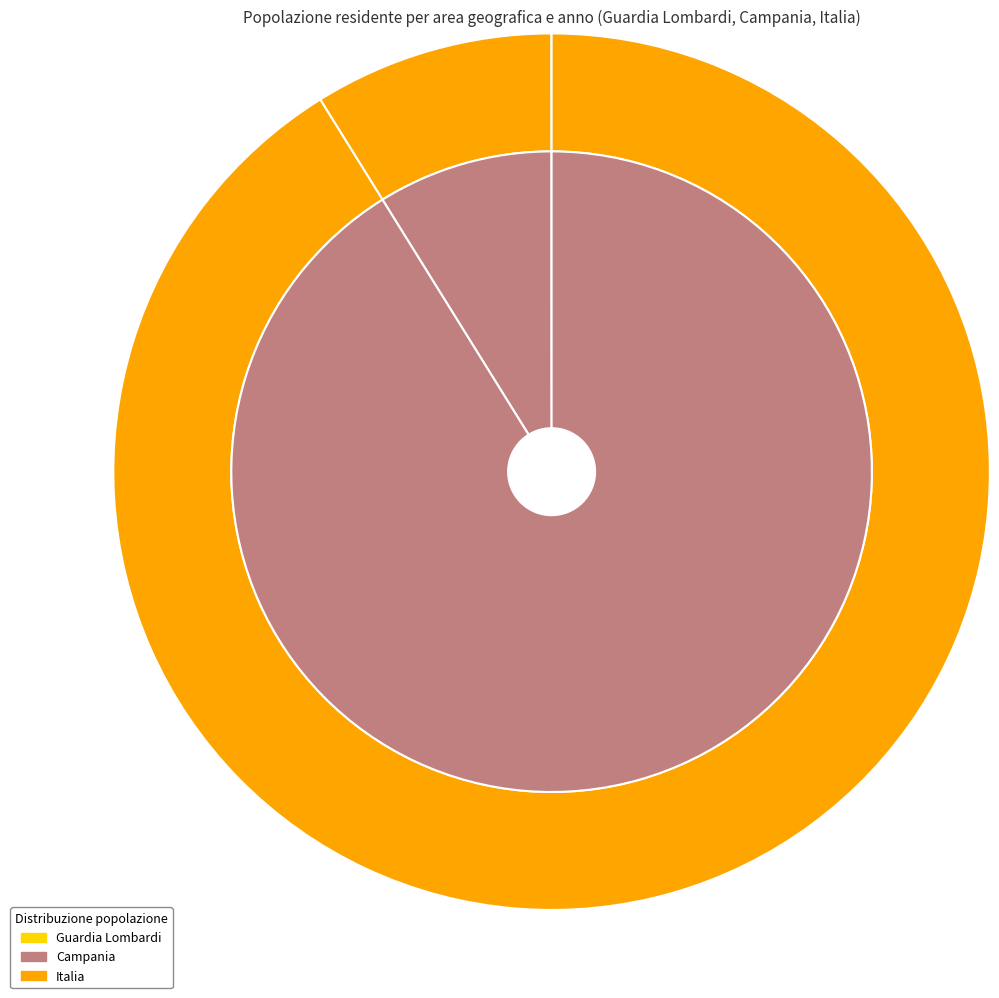

Which has a higher value, Guardia Lombardi 2011 or Guardia Lombardi 1991?

Guardia Lombardi 1991